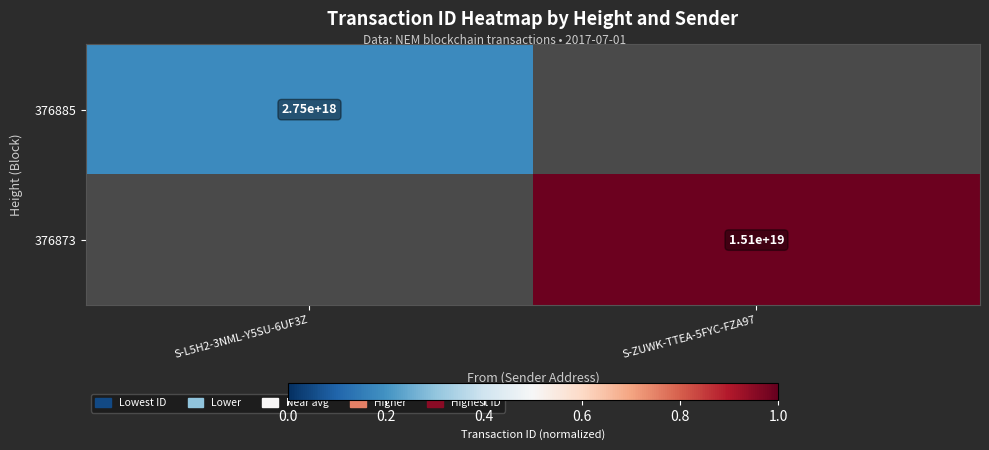

Is it true that 376873 equals 1.6 at S-ZUWK-TTEA-5FYC-FZA97?

False